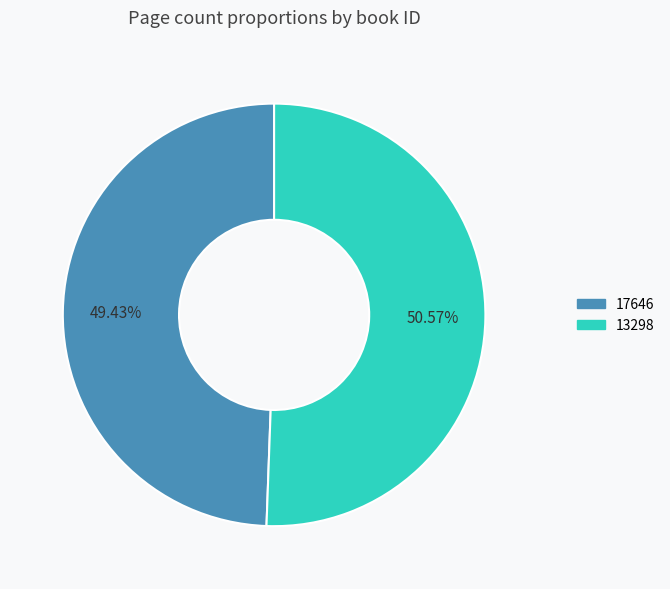

True or false: 13298 accounts for 51% of the total.

True